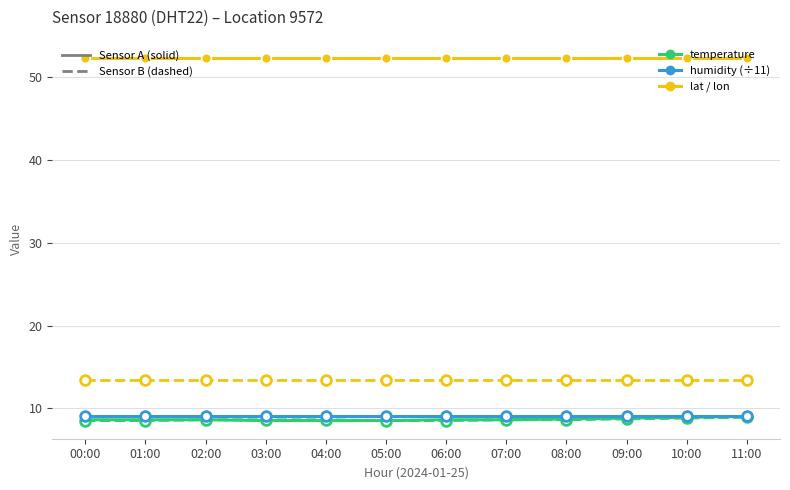

Reading left to right, what are all the values shown in this chart?

temperature: 00:00=8.6	01:00=8.6	02:00=8.6	03:00=8.5	04:00=8.5	05:00=8.5	06:00=8.6	07:00=8.6	08:00=8.7	09:00=8.8	10:00=8.9	11:00=9.0
humidity (÷11): 00:00=9.1	01:00=9.1	02:00=9.1	03:00=9.1	04:00=9.1	05:00=9.1	06:00=9.1	07:00=9.1	08:00=9.1	09:00=9.1	10:00=9.1	11:00=9.1
lat: 00:00=52.4	01:00=52.4	02:00=52.4	03:00=52.4	04:00=52.4	05:00=52.4	06:00=52.4	07:00=52.4	08:00=52.4	09:00=52.4	10:00=52.4	11:00=52.4
temperature_dht: 00:00=8.5	01:00=8.5	02:00=8.6	03:00=8.6	04:00=8.6	05:00=8.5	06:00=8.5	07:00=8.6	08:00=8.6	09:00=8.7	10:00=8.8	11:00=8.9
humidity_dht (÷11): 00:00=9.1	01:00=9.1	02:00=9.1	03:00=9.1	04:00=9.1	05:00=9.1	06:00=9.1	07:00=9.1	08:00=9.1	09:00=9.1	10:00=9.1	11:00=9.1
lon: 00:00=13.4	01:00=13.4	02:00=13.4	03:00=13.4	04:00=13.4	05:00=13.4	06:00=13.4	07:00=13.4	08:00=13.4	09:00=13.4	10:00=13.4	11:00=13.4